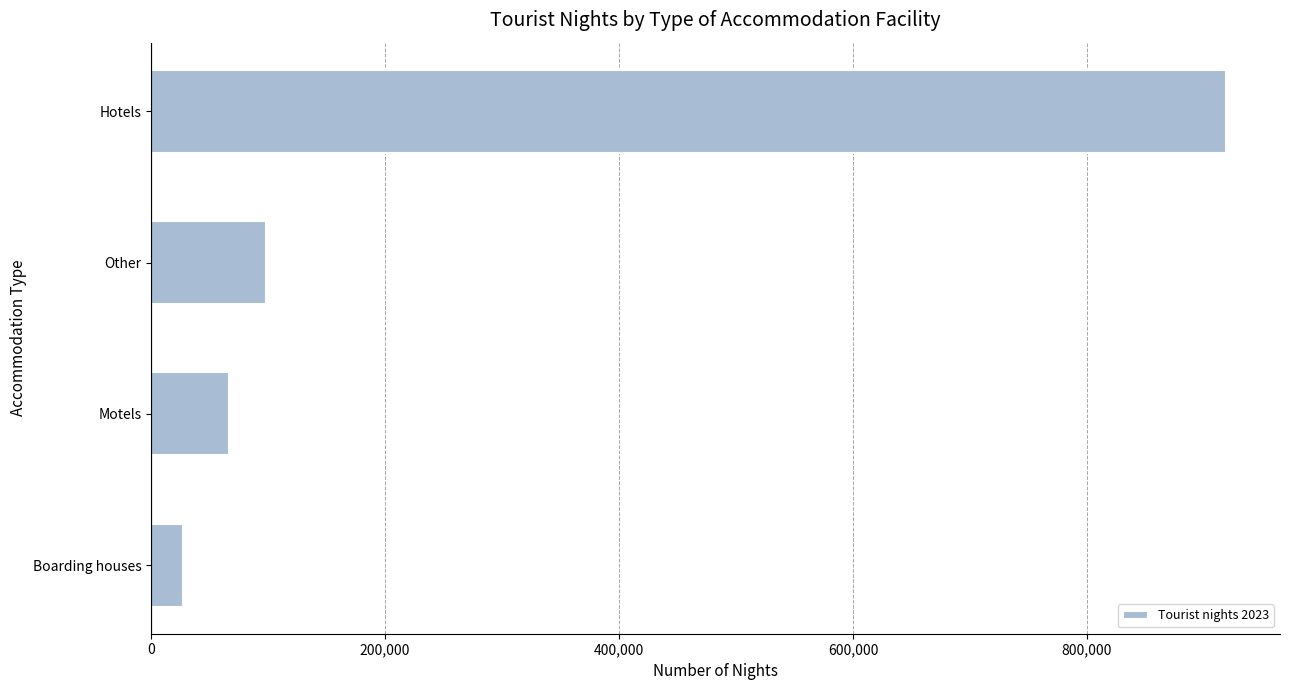

What is the maximum value shown in the chart?

918993